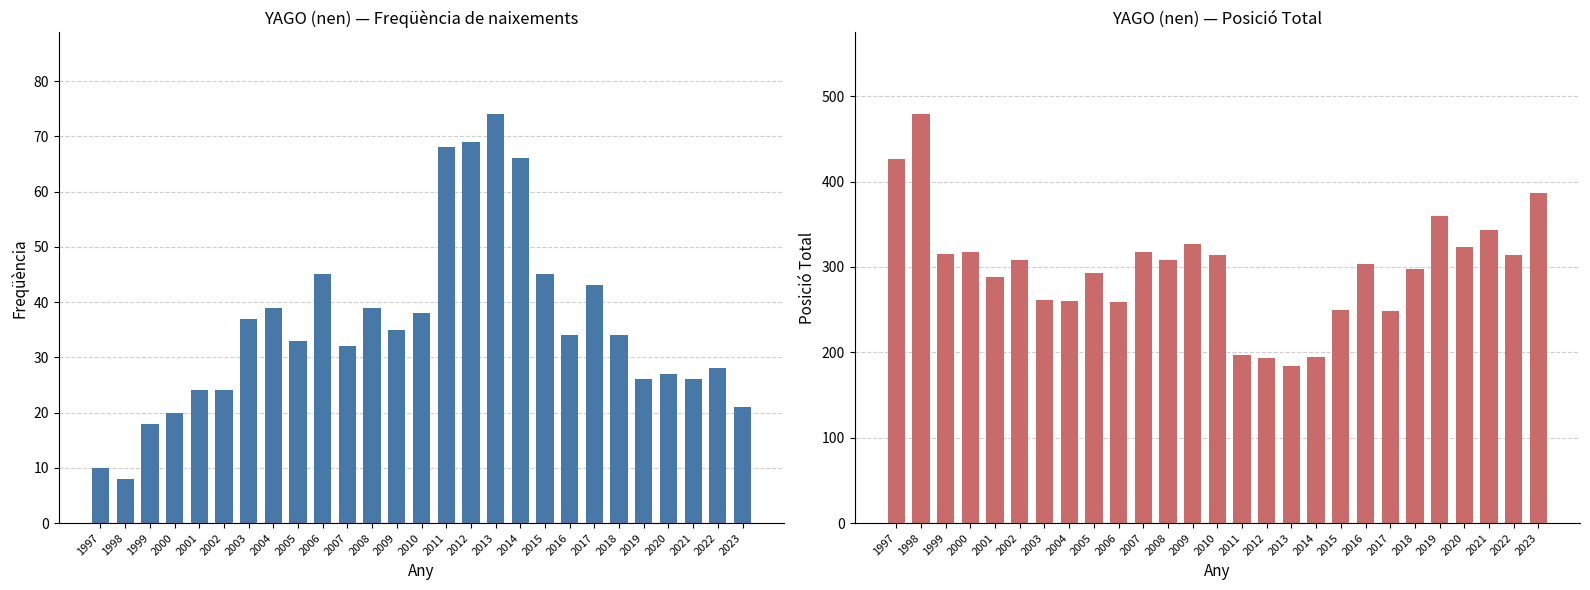

What is the sum of all Posició Total values?

8070